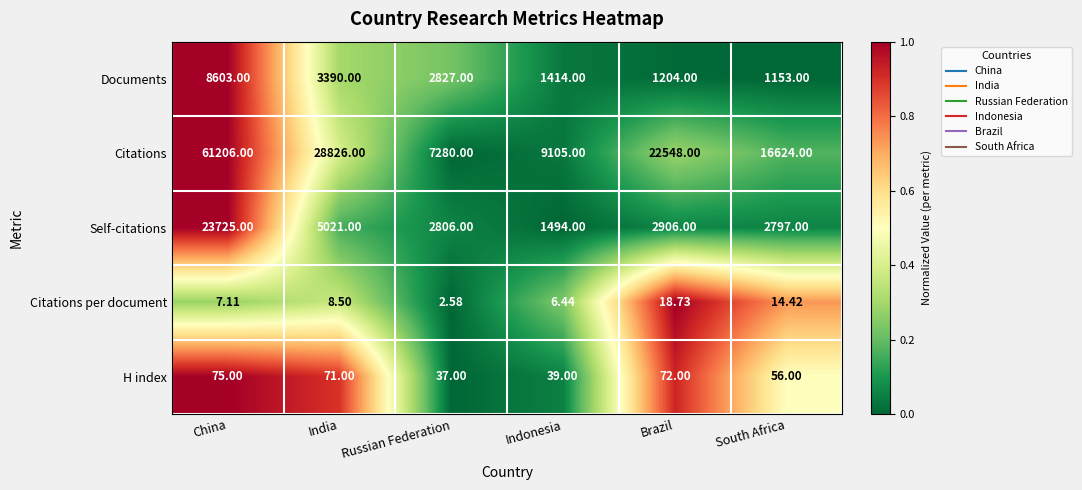

Which category has the lowest value across all series?

Russian Federation